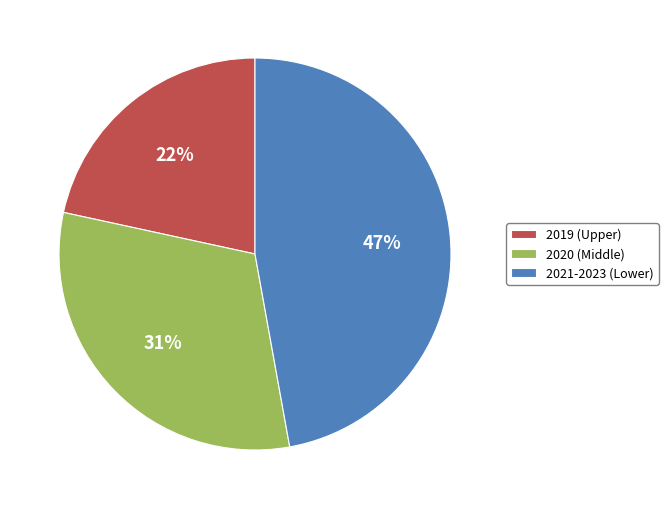

Is there a majority slice in this chart?

No